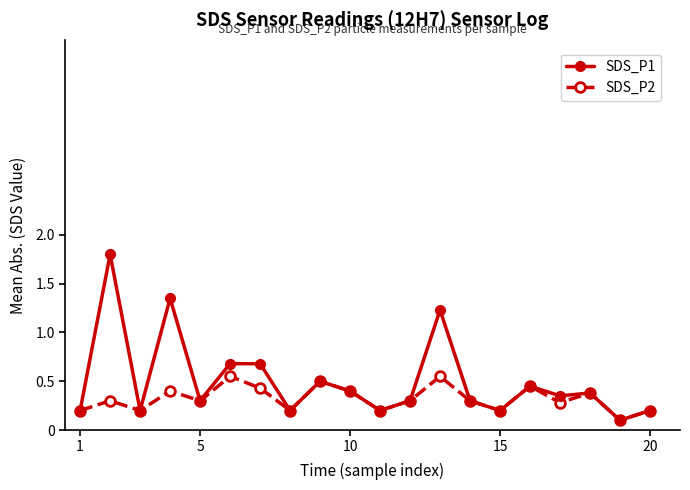

What is the smallest value displayed?

0.1